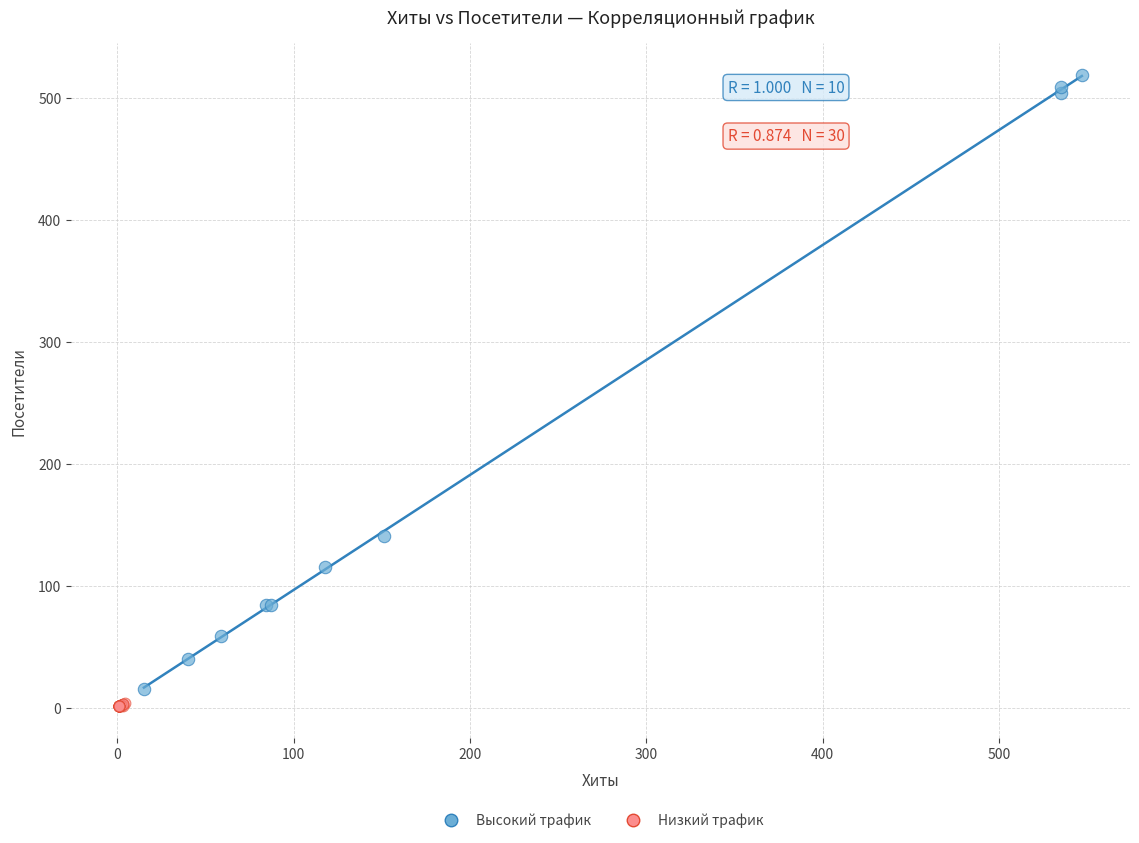

Which series has the largest Y range (max minus min)?

Высокий трафик